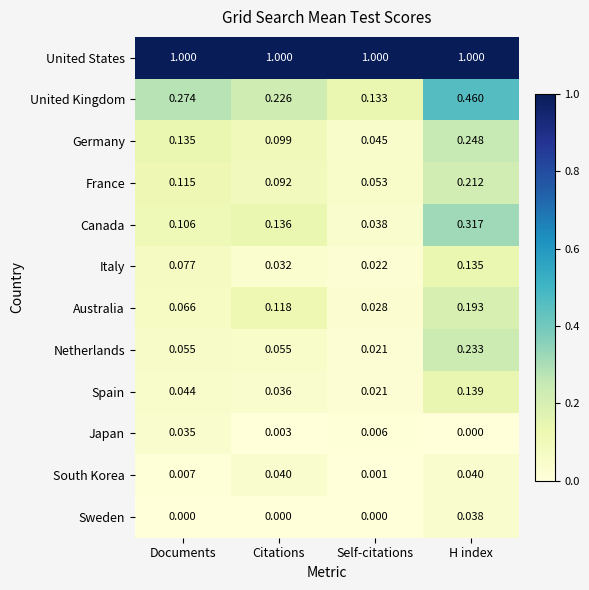

At which label does Spain reach its minimum?

Self-citations